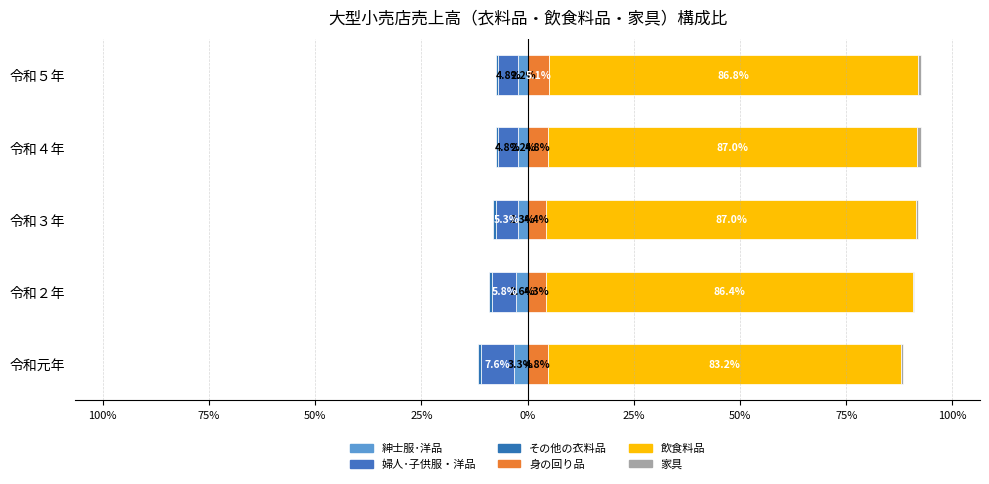

What is the difference between the highest and lowest values at 令和２年?

92.2